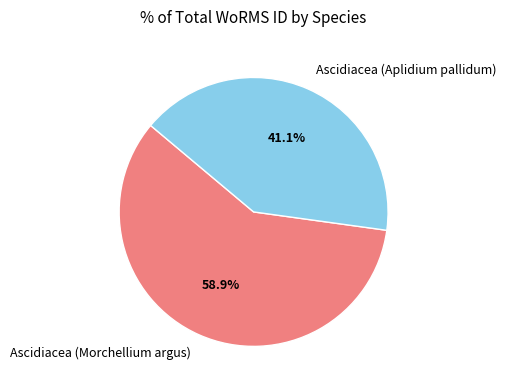

To the nearest percent, what is the average slice percentage?

50%